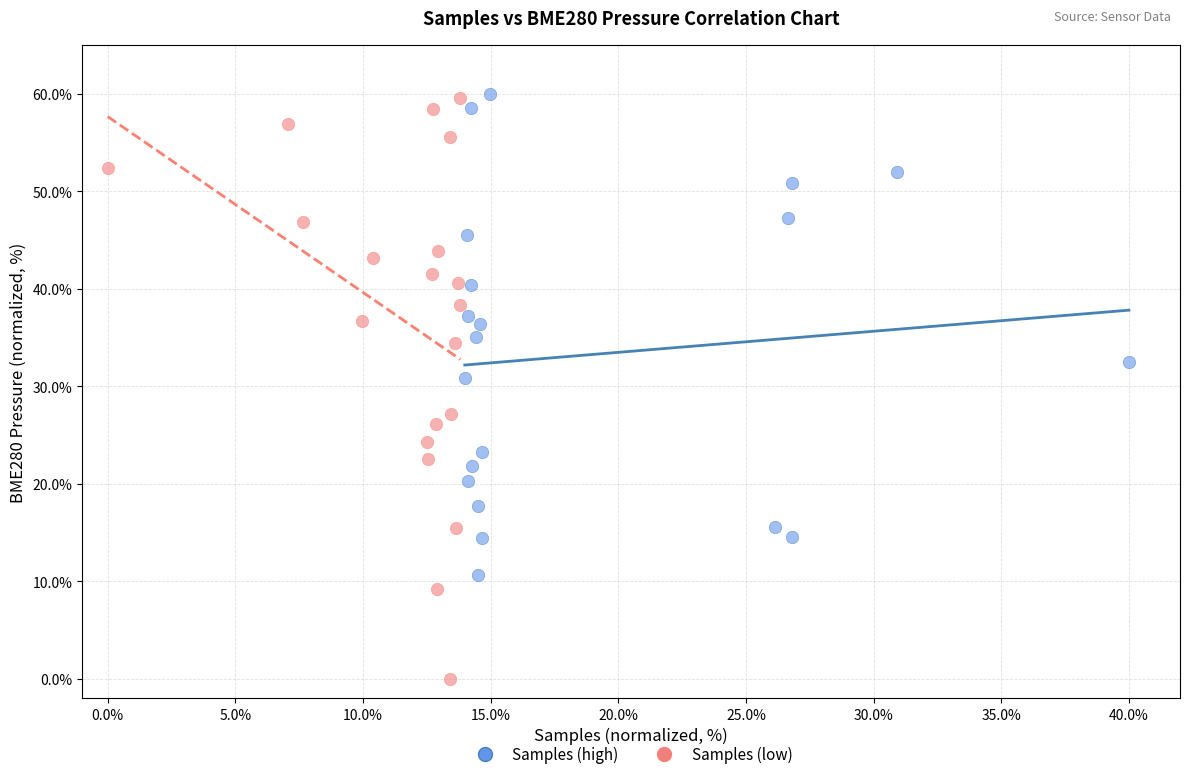

Which series contains the lowest Y value?

Samples (low)